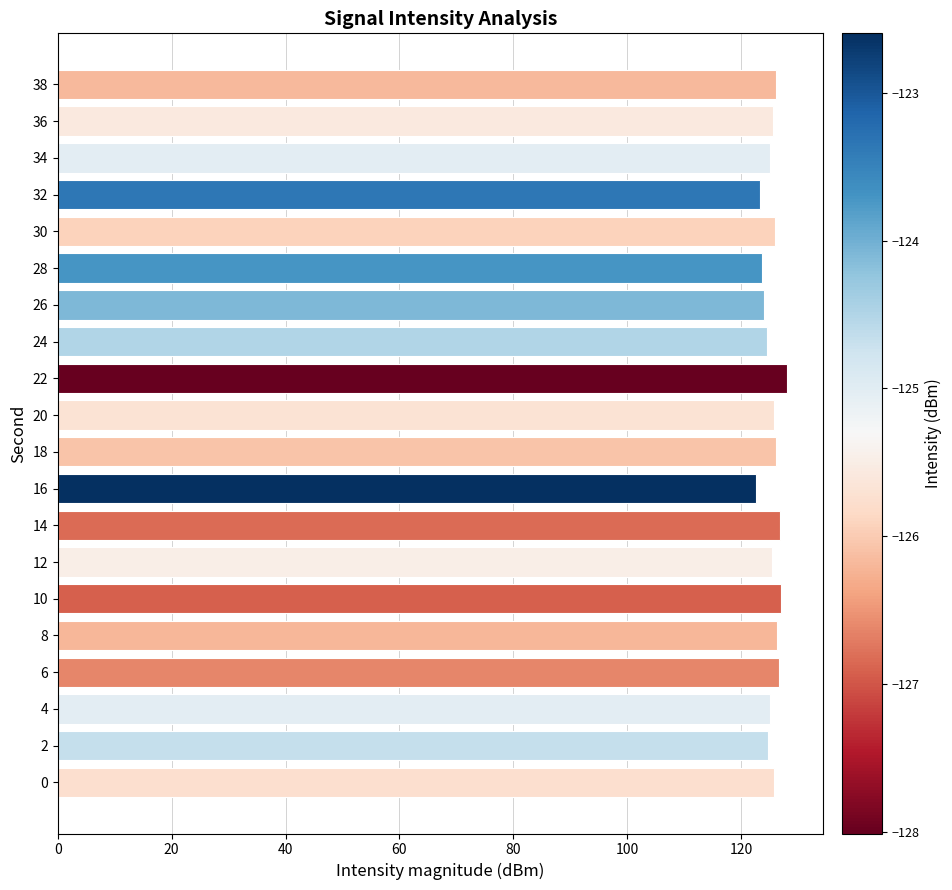

How many categories are shown in the chart?

20